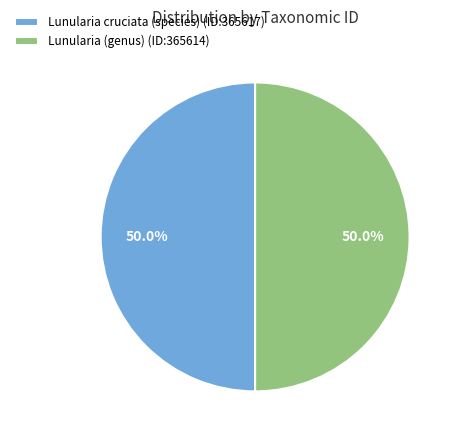

How much of the chart is everything except Lunularia (genus) (ID:365614)?

50.0%